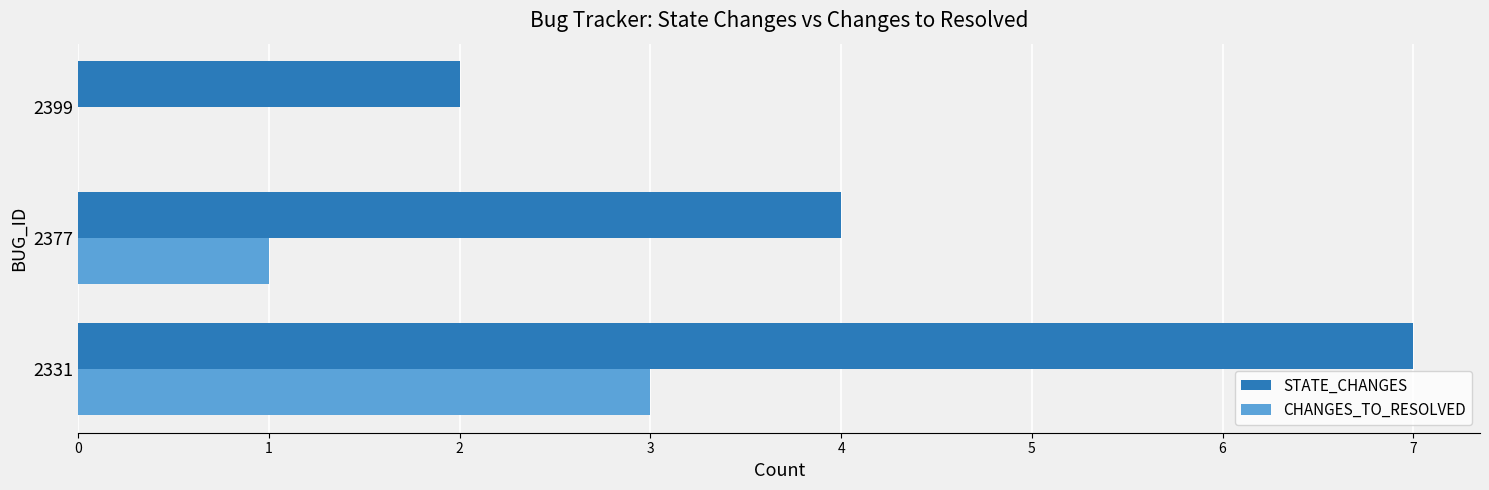

The STATE_CHANGES series shows 4 at 2377. True or false?

True